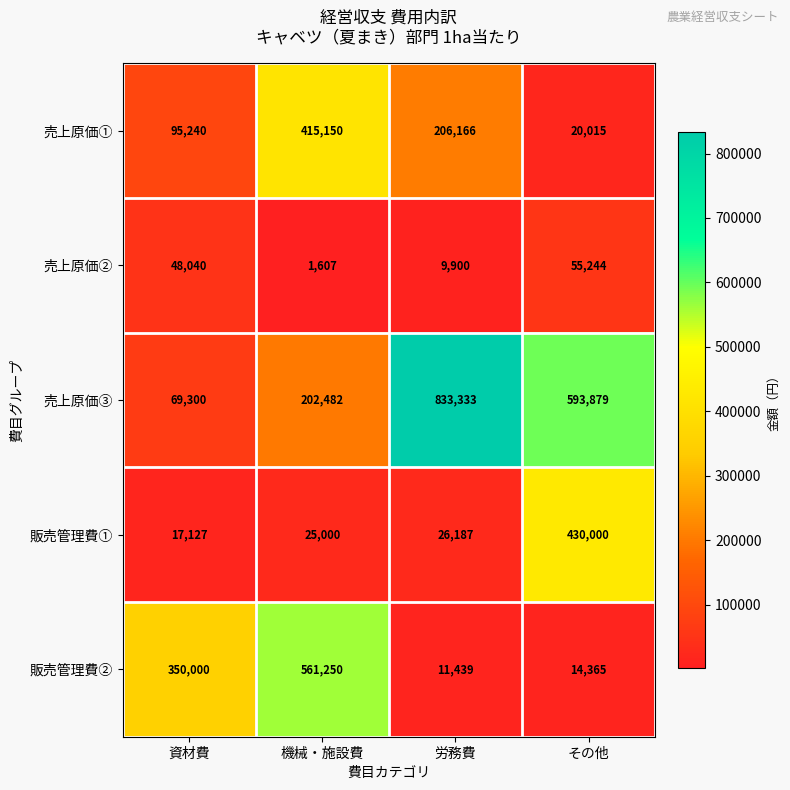

The value of 販売管理費② at 機械・施設費 is 561250. True or false?

True